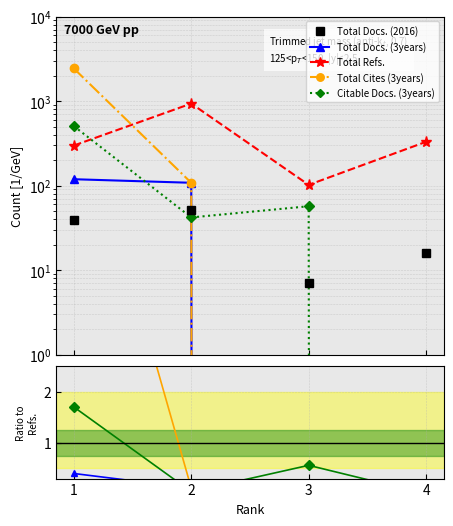

Where is Total Refs. nearest to the value 518?

4